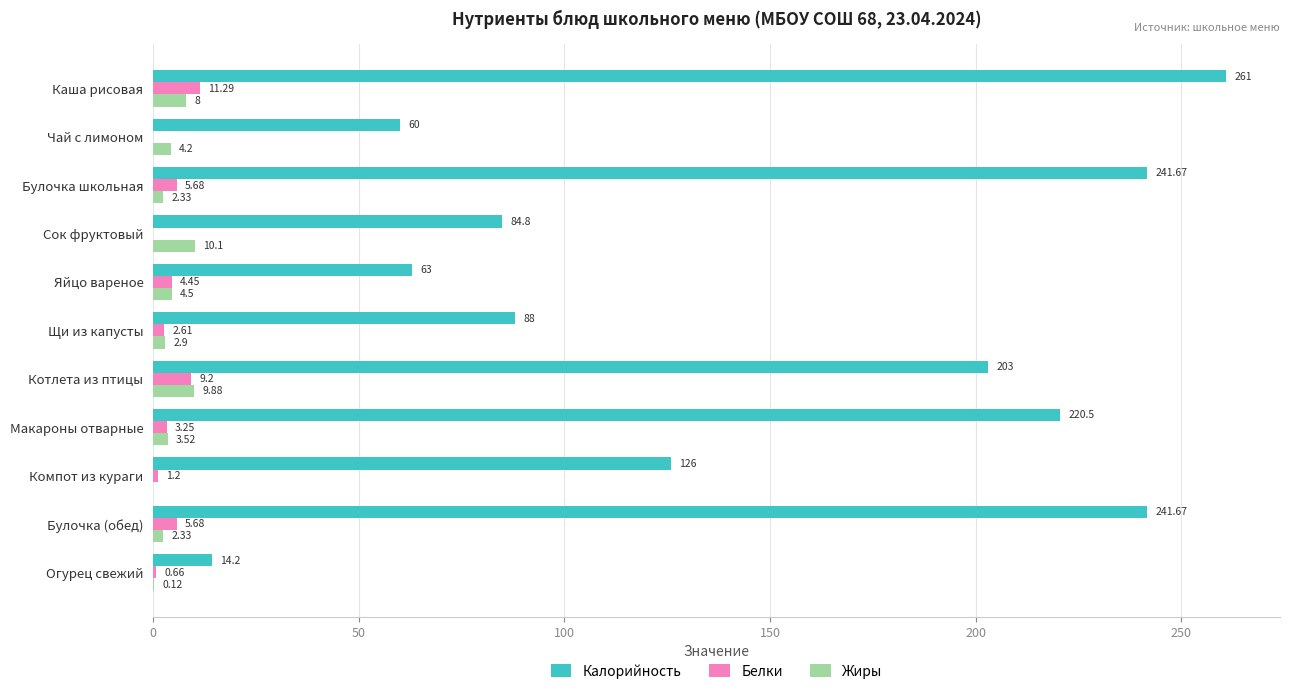

Which series has the largest total across all categories?

Калорийность